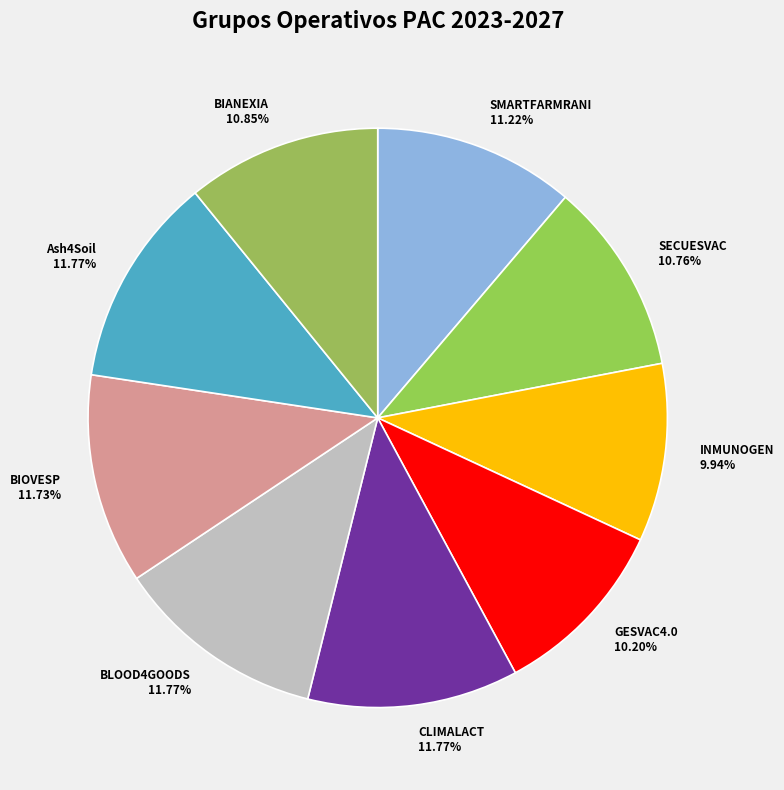

Does INMUNOGEN represent more than half of the total?

No